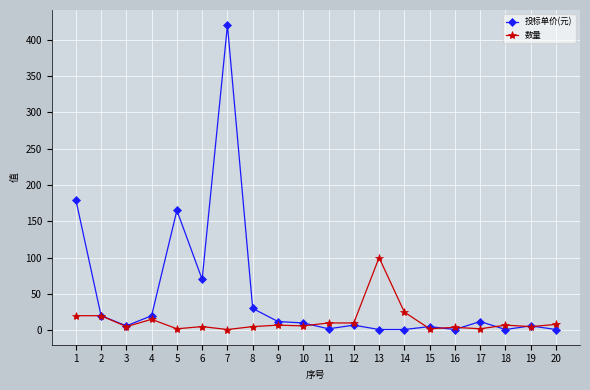

Where does the 投标单价(元) series first go above 10?

1